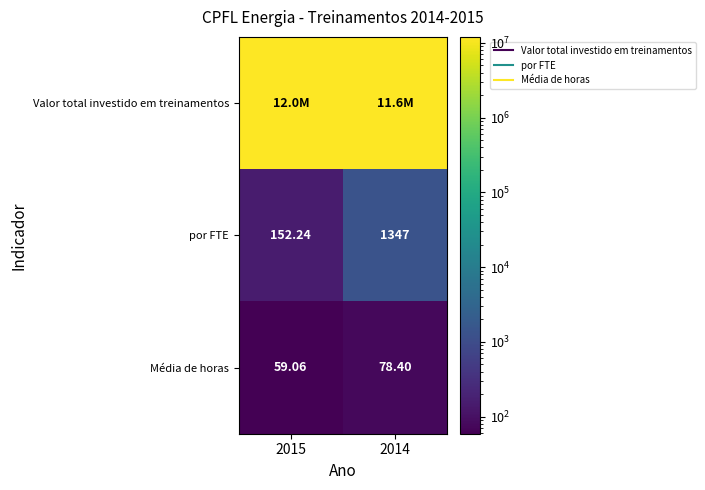

Which series changed the most between 2015 and 2014?

Valor total investido em treinamentos